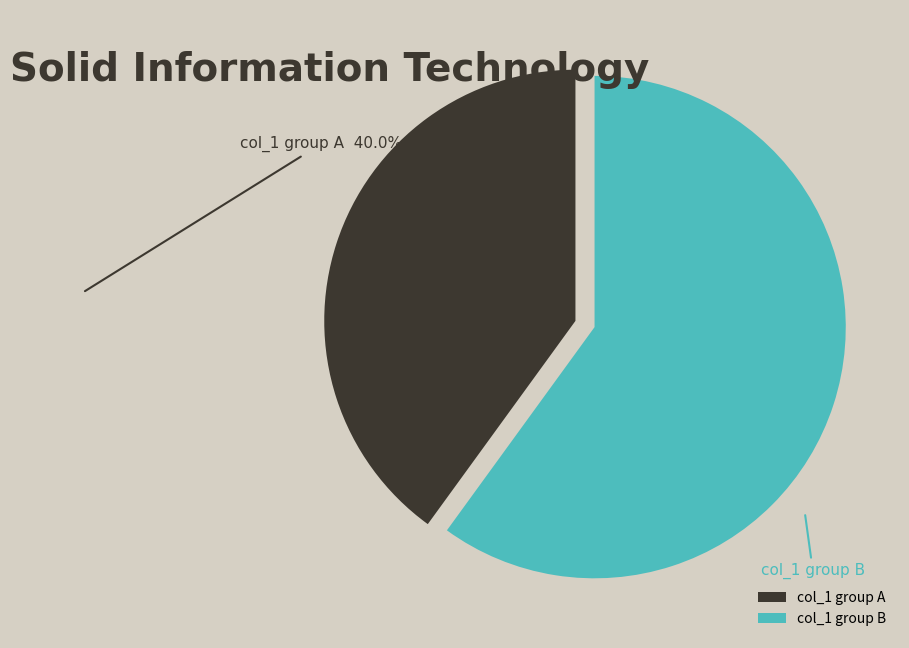

How many slices are in this pie chart?

2